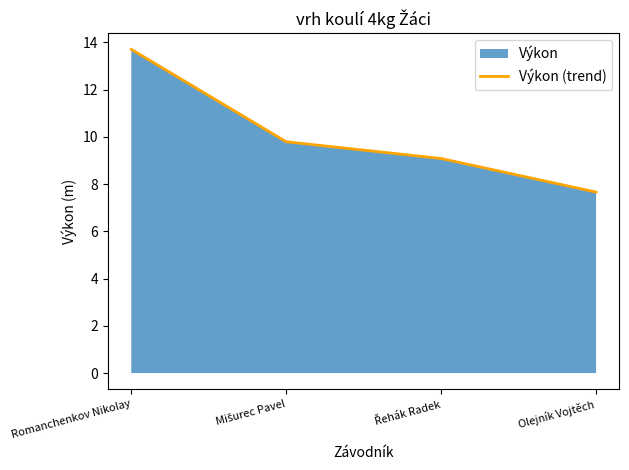

List the labels in order of value, smallest first.

Olejník Vojtěch, Řehák Radek, Mišurec Pavel, Romanchenkov Nikolay